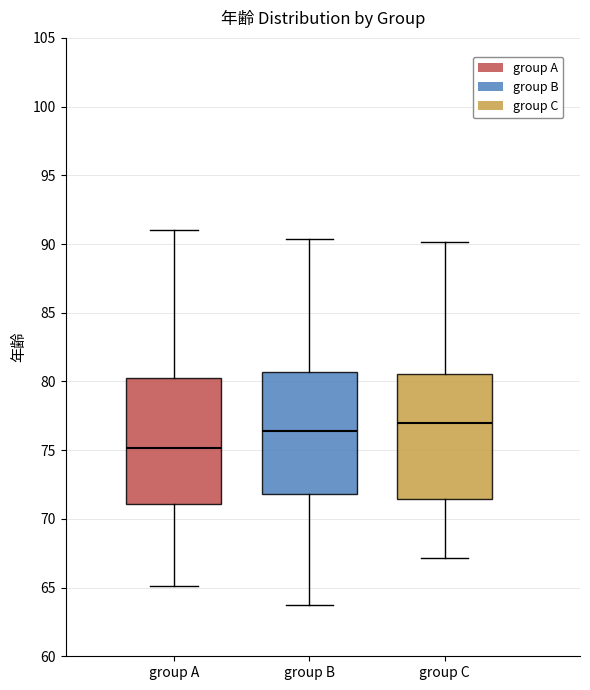

Reading left to right, read every box against the y-axis: the position of its median line, the range the box covers, and the ends of its whiskers. The values are not printed on the chart, so give them approximately, as read against the axis.

group A: median 75.0, box 71.0 to 80.5, whiskers 65.0 to 91.0
group B: median 76.5, box 72.0 to 80.5, whiskers 64.0 to 90.5
group C: median 77.0, box 71.5 to 80.5, whiskers 67.0 to 90.0